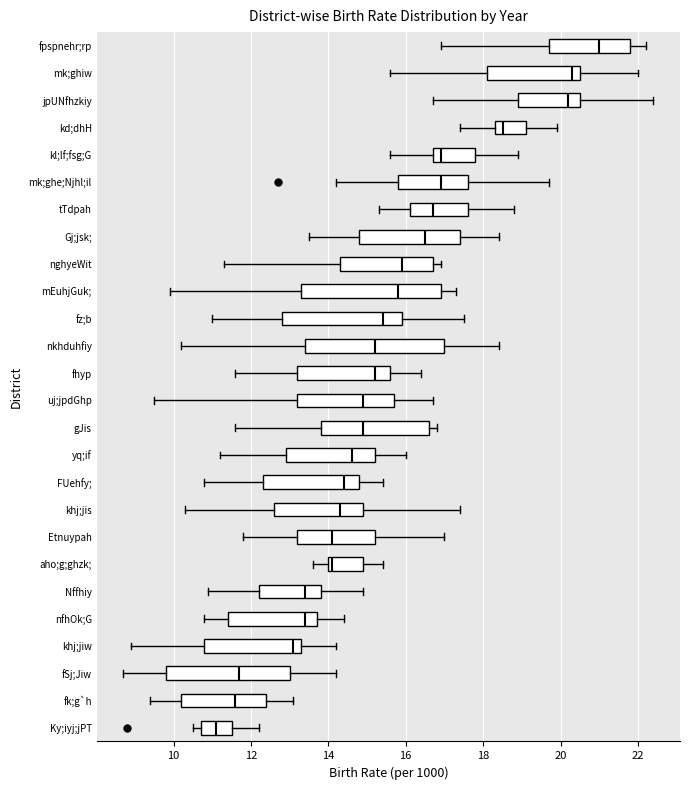

Which box has the furthest to the right median line?

fpspnehr;rp